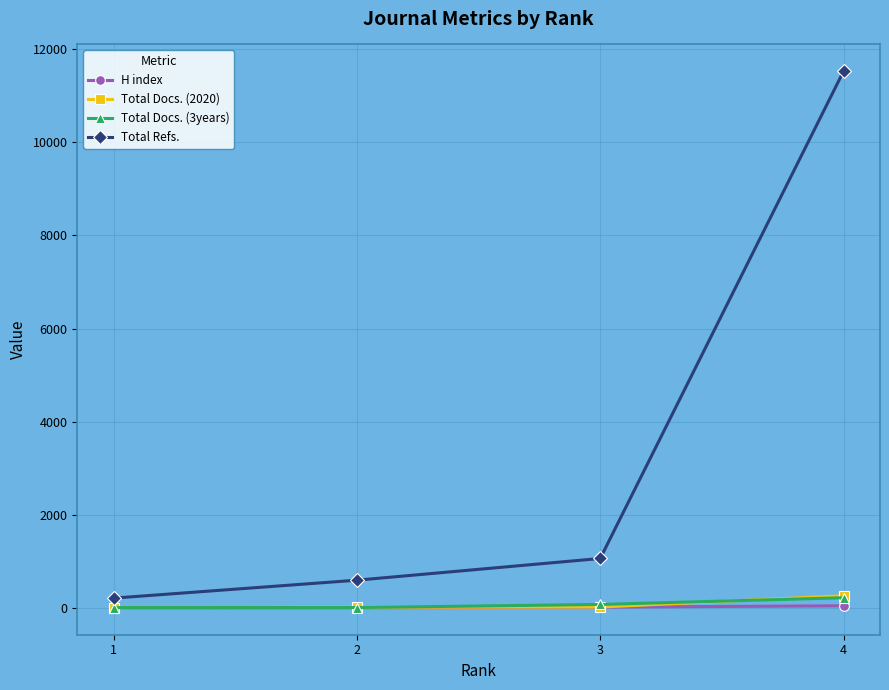

Is the value of H index at 2 greater than the value of Total Refs. at 4?

No